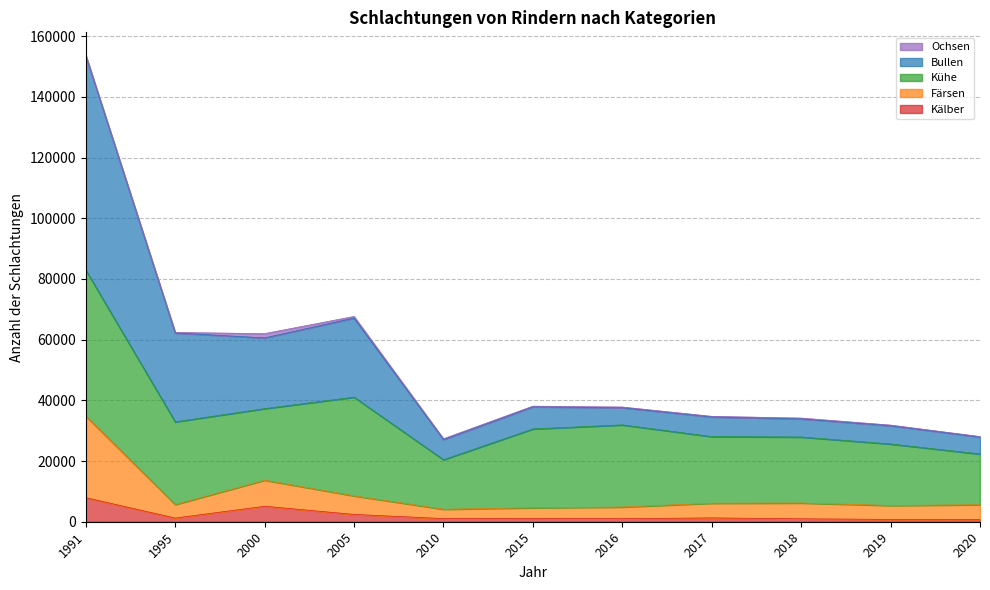

True or false: Kälber has a value of 185 at 2020.

False